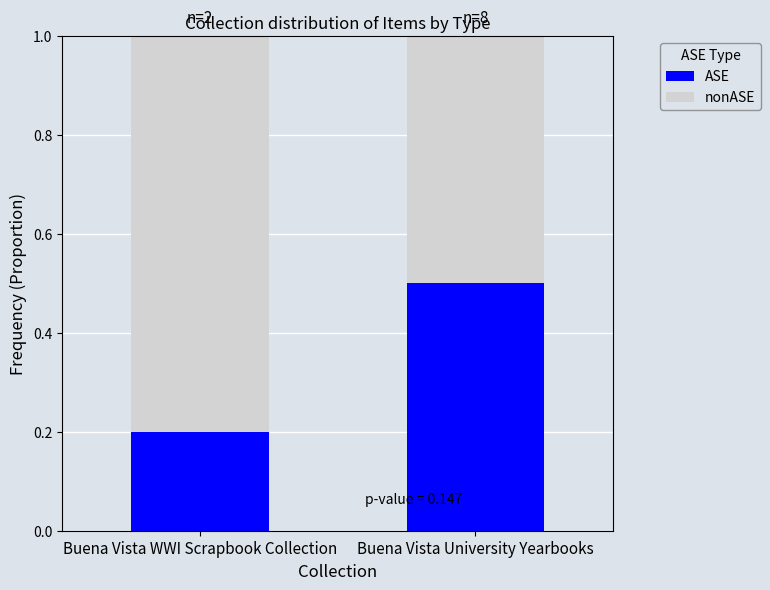

What value does the ASE series have at Buena Vista University Yearbooks?

0.5